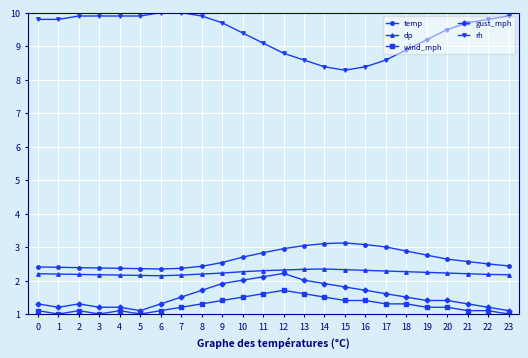

Which series has the largest total across all categories?

rh